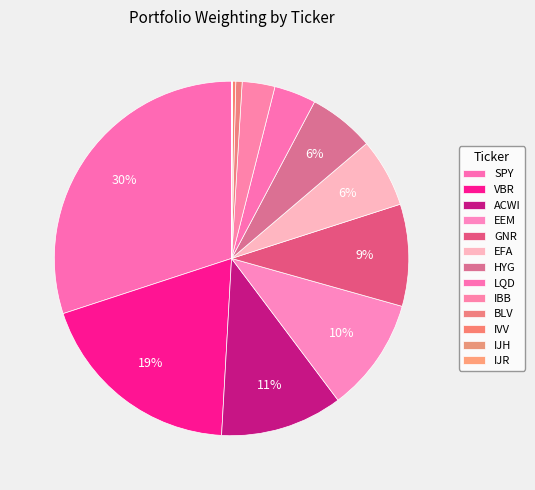

Which category has the smallest portion of the pie?

IJR